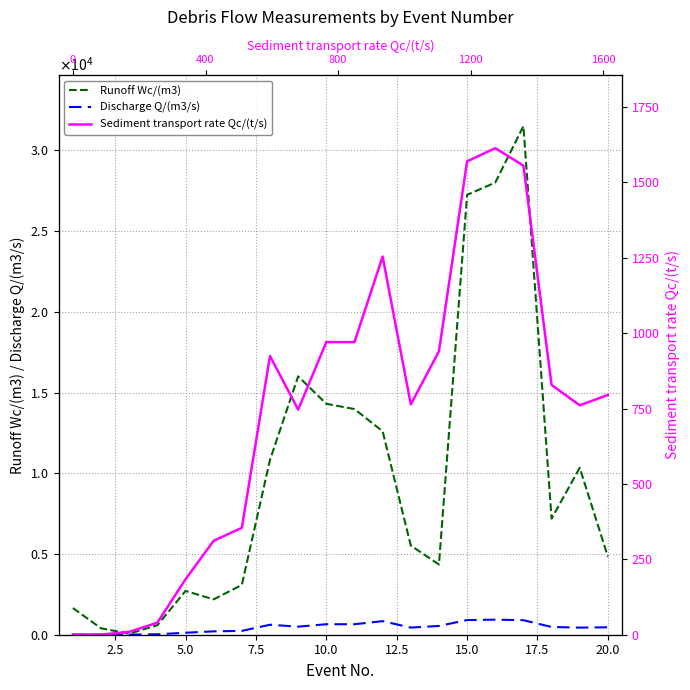

What is the maximum value shown in the chart?

31500.0